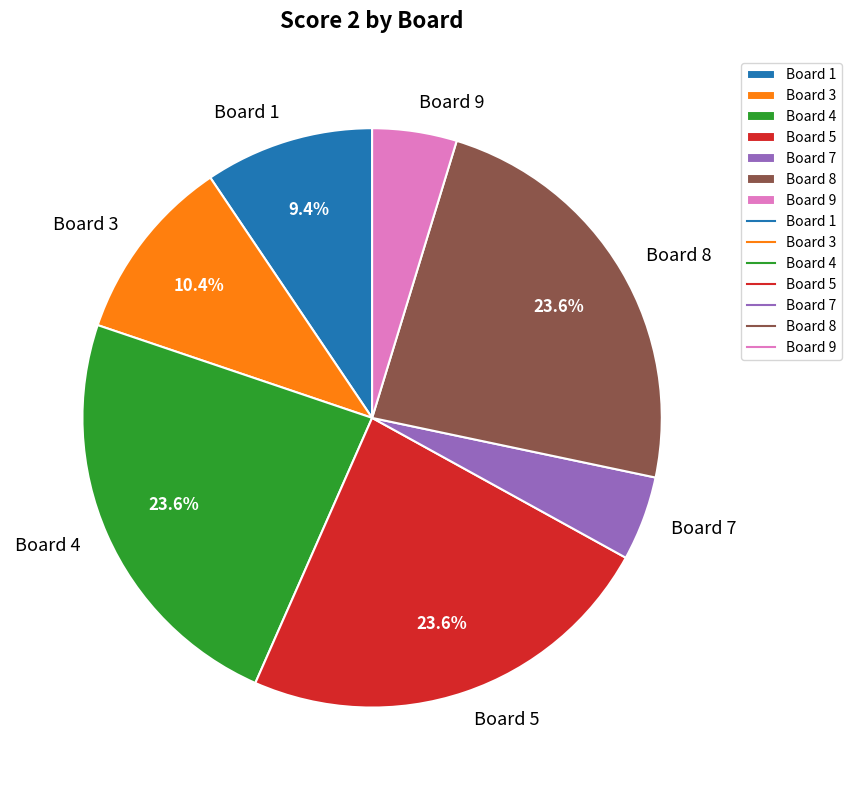

Between Board 1 and Board 8, which is larger?

Board 8